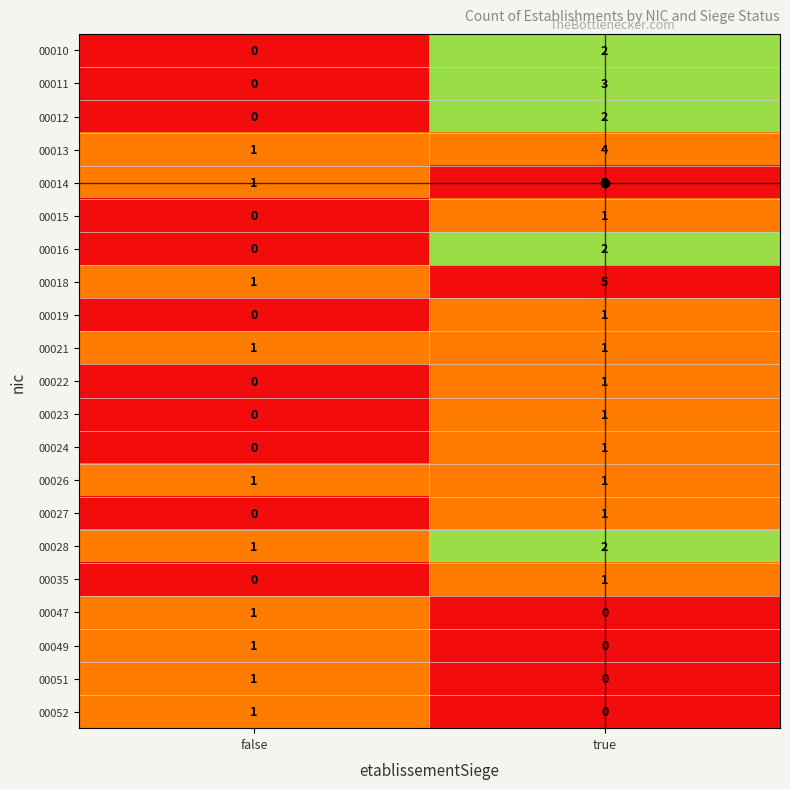

At which label is 00051 closest to 0?

true